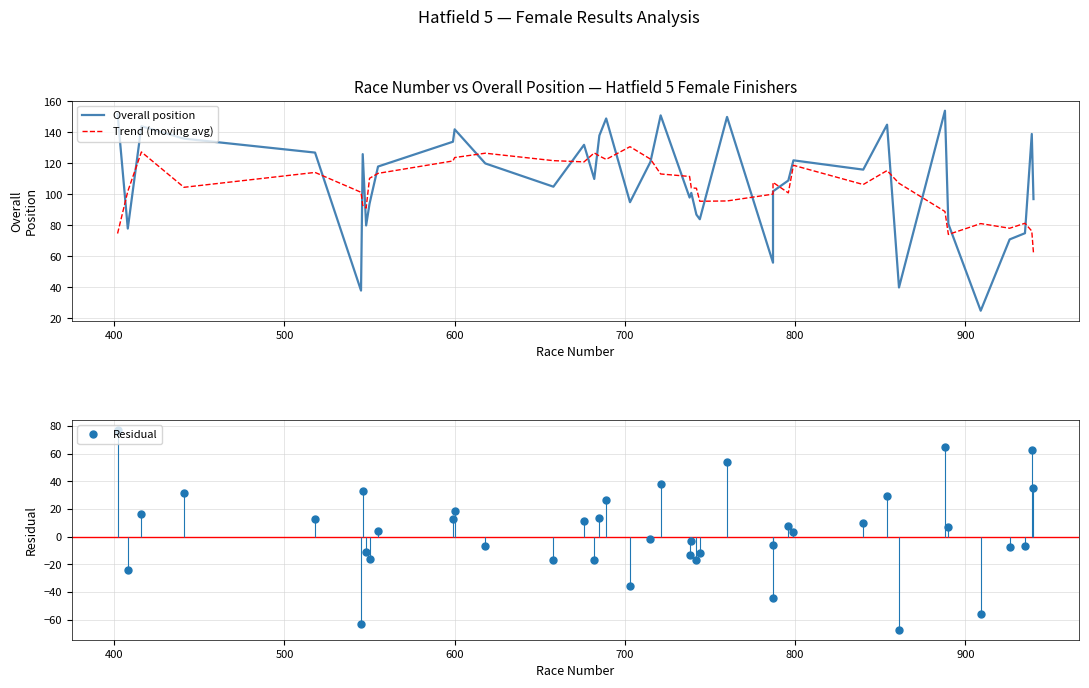

Which series has the largest range (max minus min)?

Residual